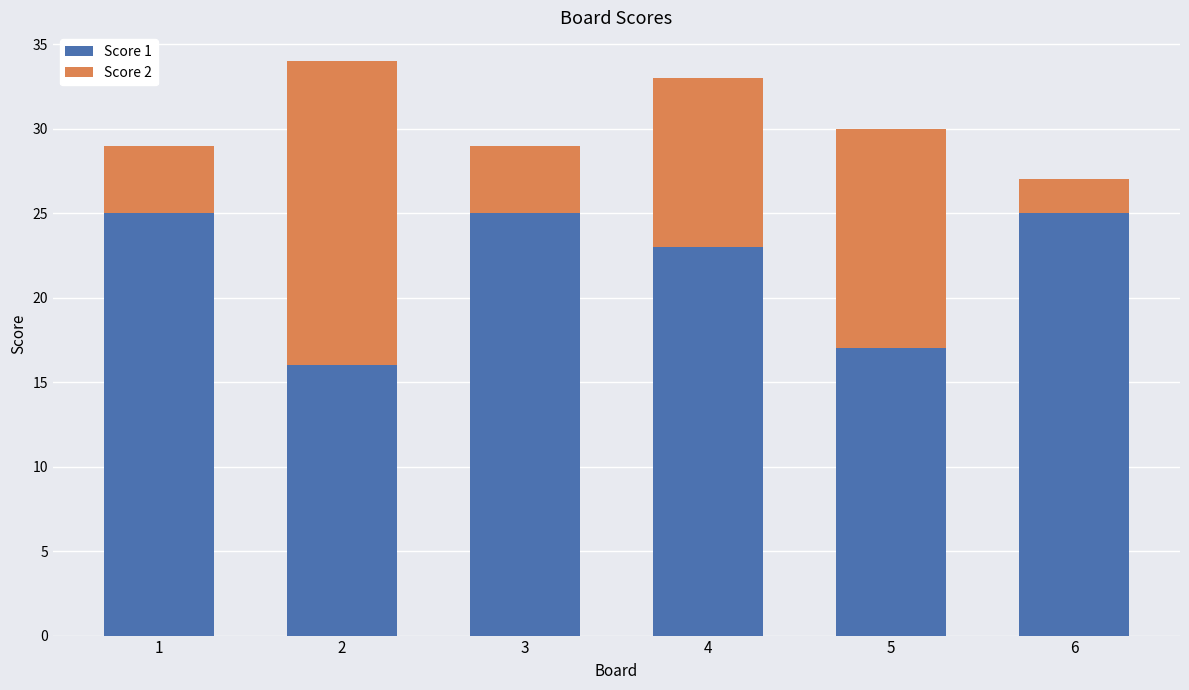

What is the total value across all series at 5?

30